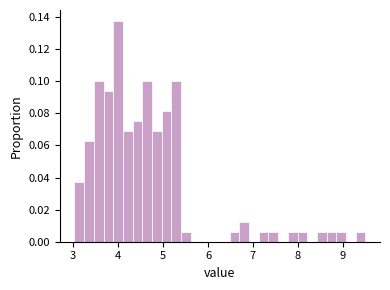

Around what value on the x-axis is the tallest bar? Give the approximate position of its centre, as read against the axis.

4.0